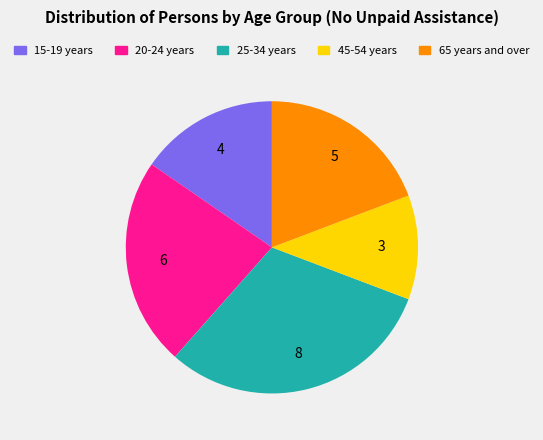

How many slices are in this pie chart?

5